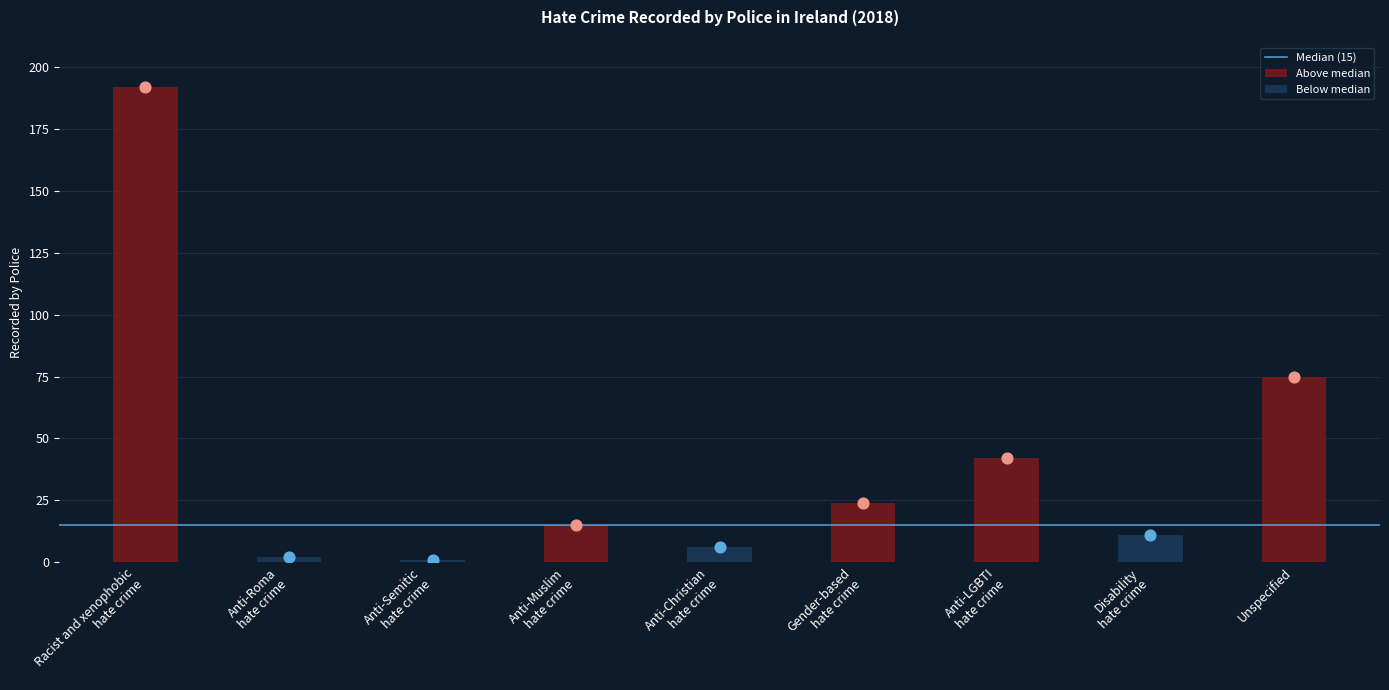

Approximately how many times larger is the value at Unspecified compared to Anti-LGBTI hate crime?

1.8